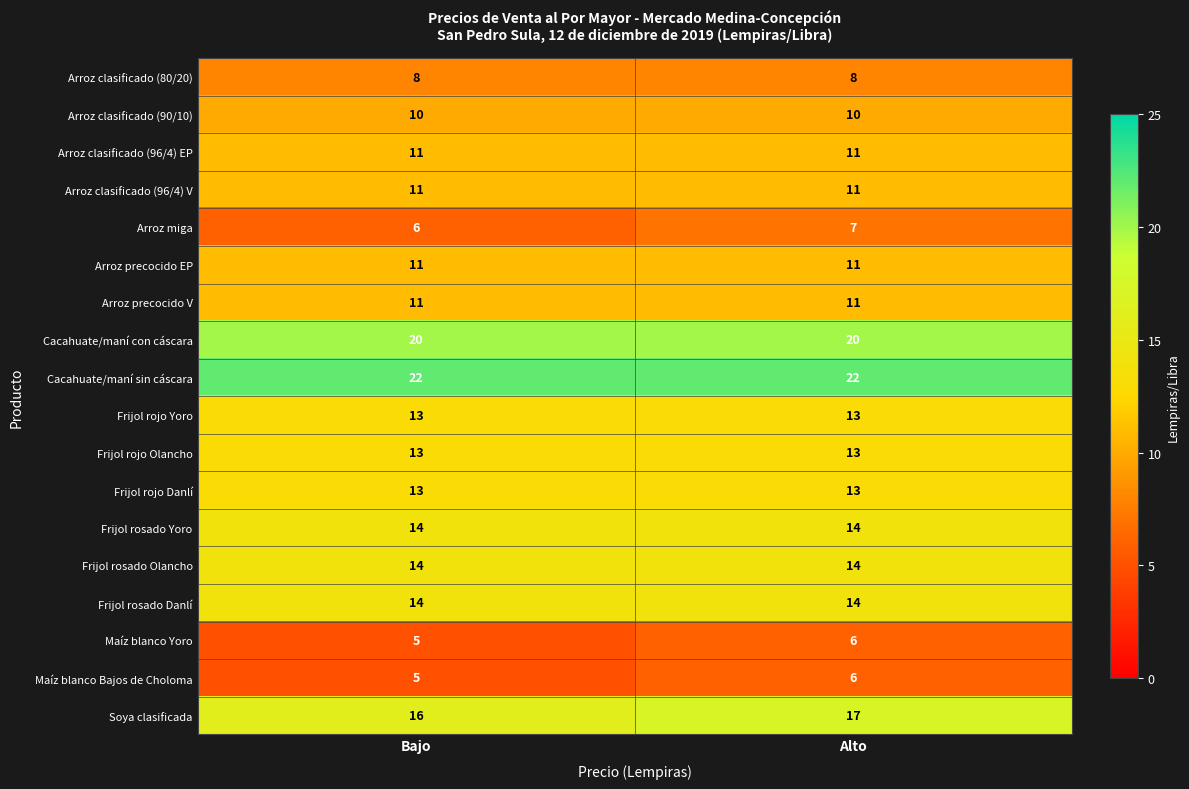

What is the sum of the Cacahuate/maní con cáscara values at Alto and Bajo?

40